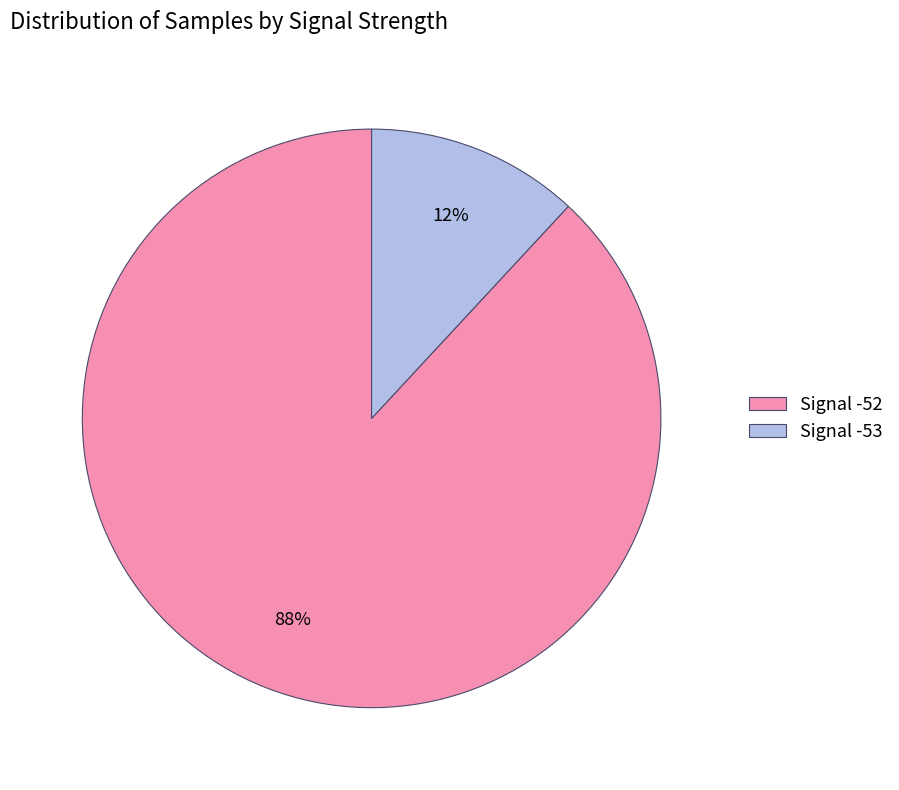

Which slice is the smallest?

Signal -53